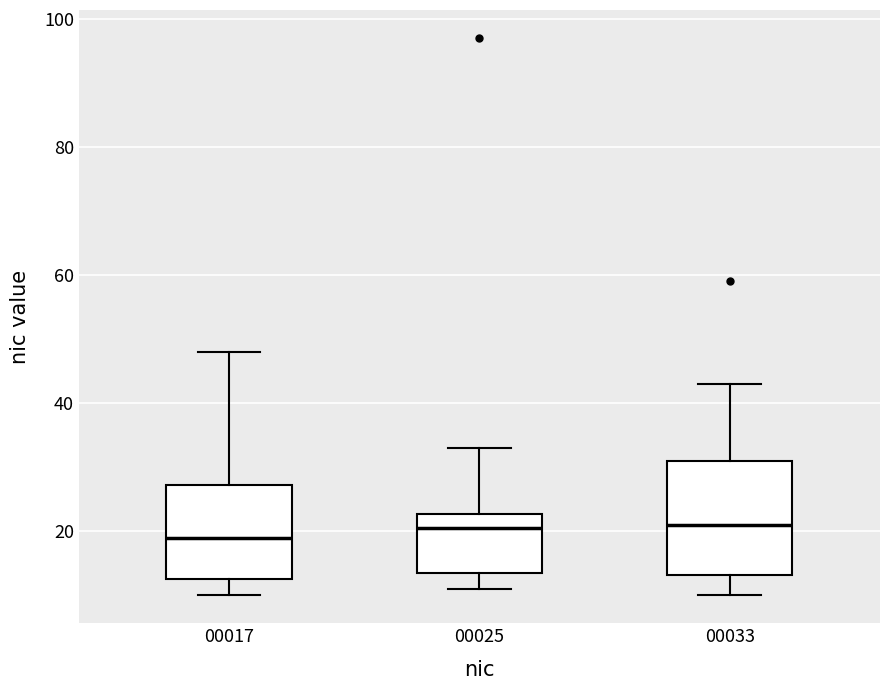

Reading left to right, read every box against the y-axis: the position of its median line, the range the box covers, and the ends of its whiskers. The values are not printed on the chart, so give them approximately, as read against the axis.

00017: median 20, box 12 to 28, whiskers 10 to 48
00025: median 20, box 14 to 22, whiskers 12 to 34
00033: median 22, box 14 to 32, whiskers 10 to 44